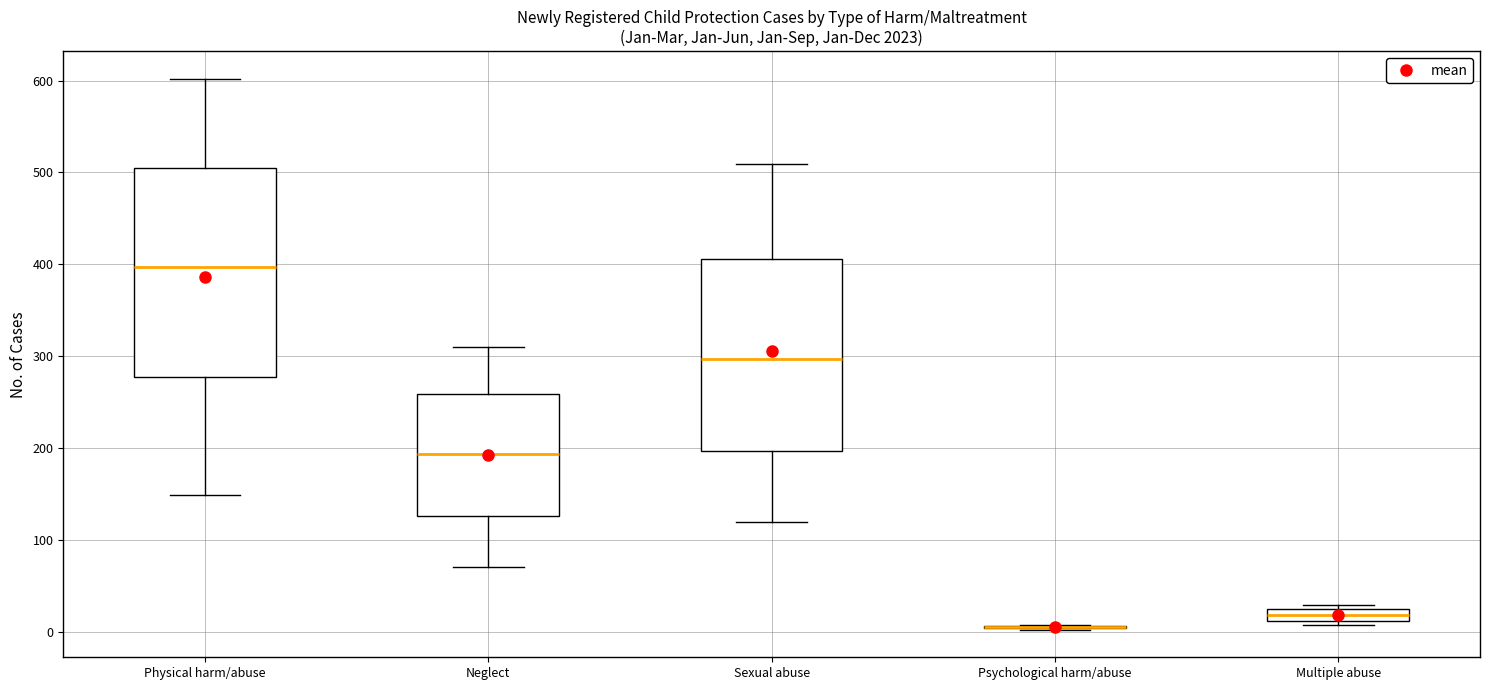

Which box is the tallest, from its lower edge to its upper edge?

Physical harm/abuse